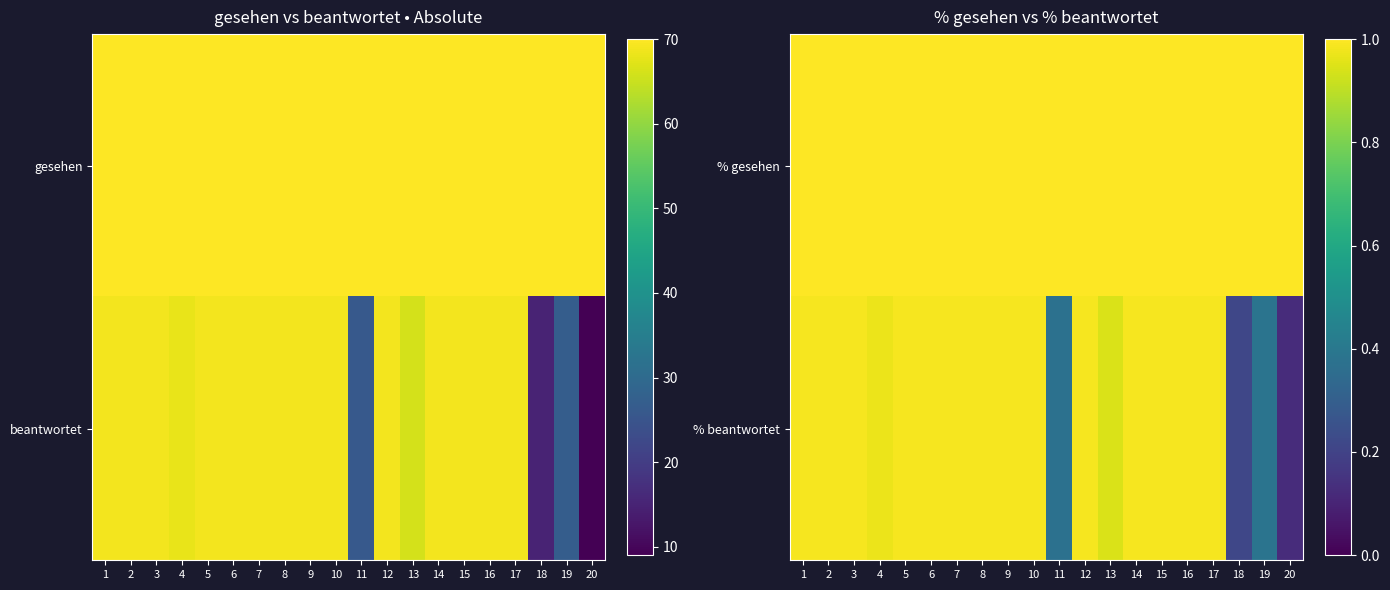

The value of % beantwortet at 20 is 0.1. True or false?

False